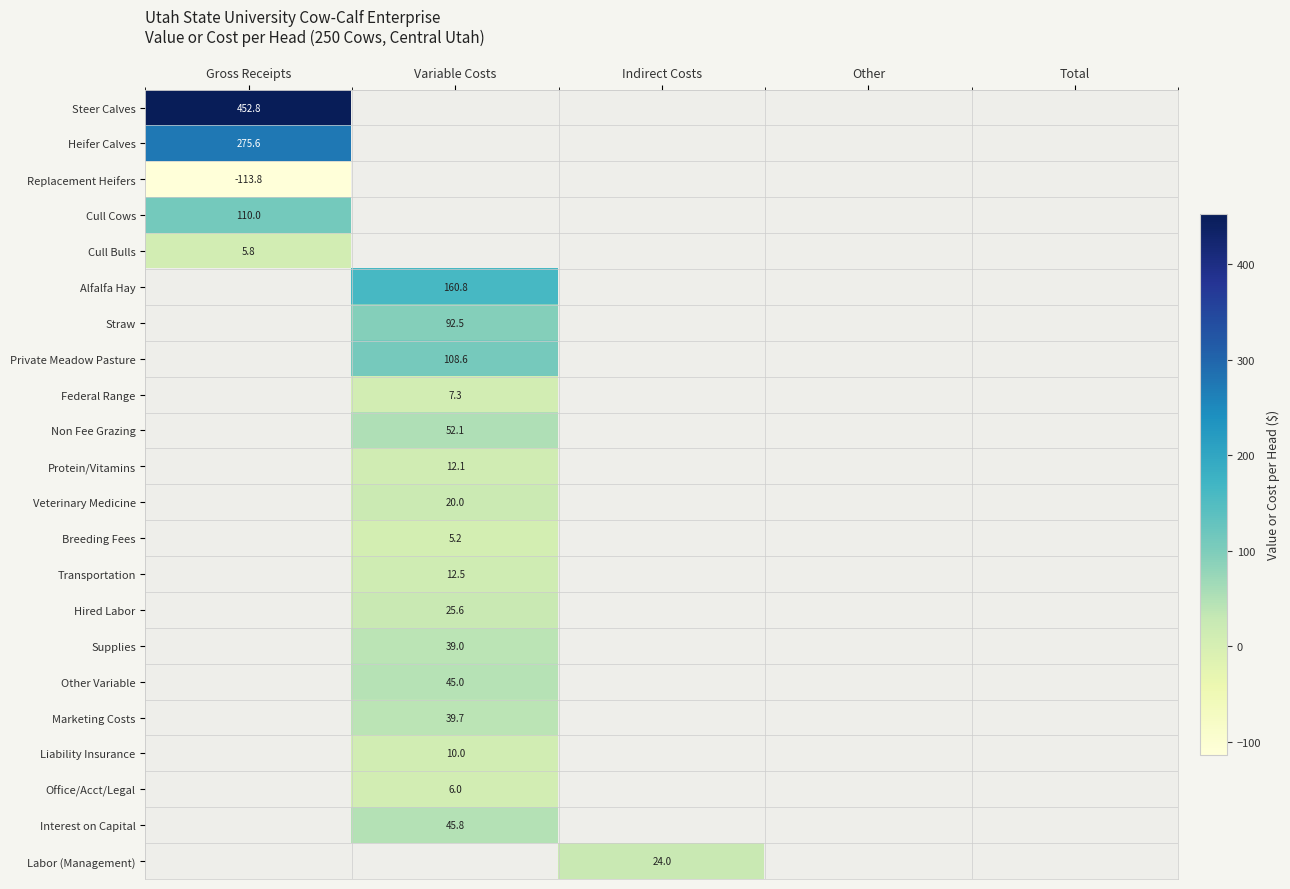

True or false: Cull Bulls has a value of 5.8 at Gross Receipts.

True